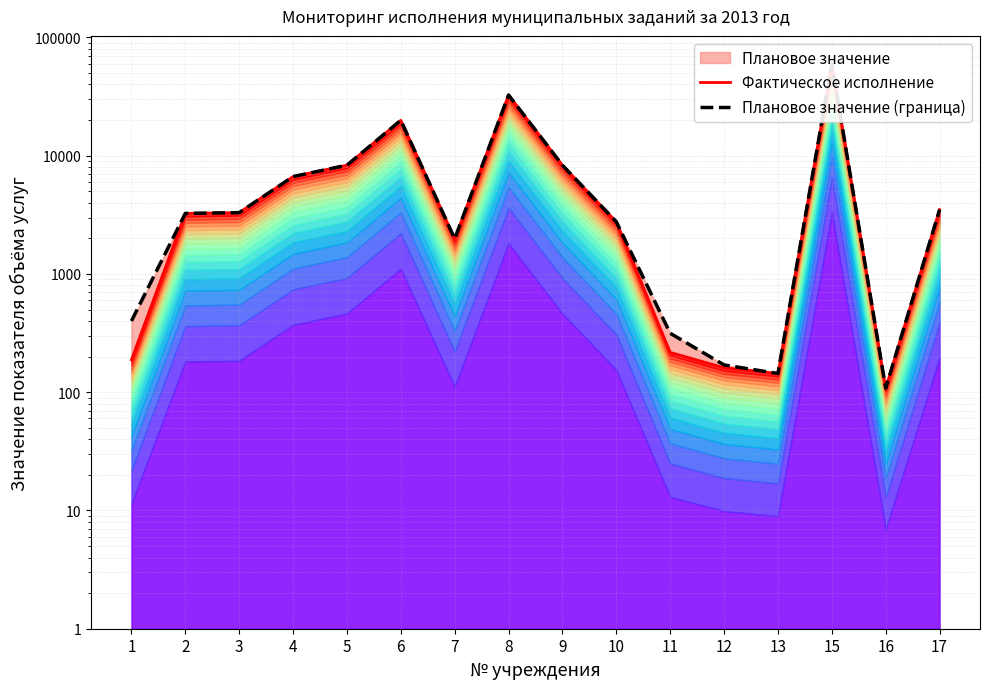

Is it true that Плановое значение (граница) equals 1836 at 3?

False